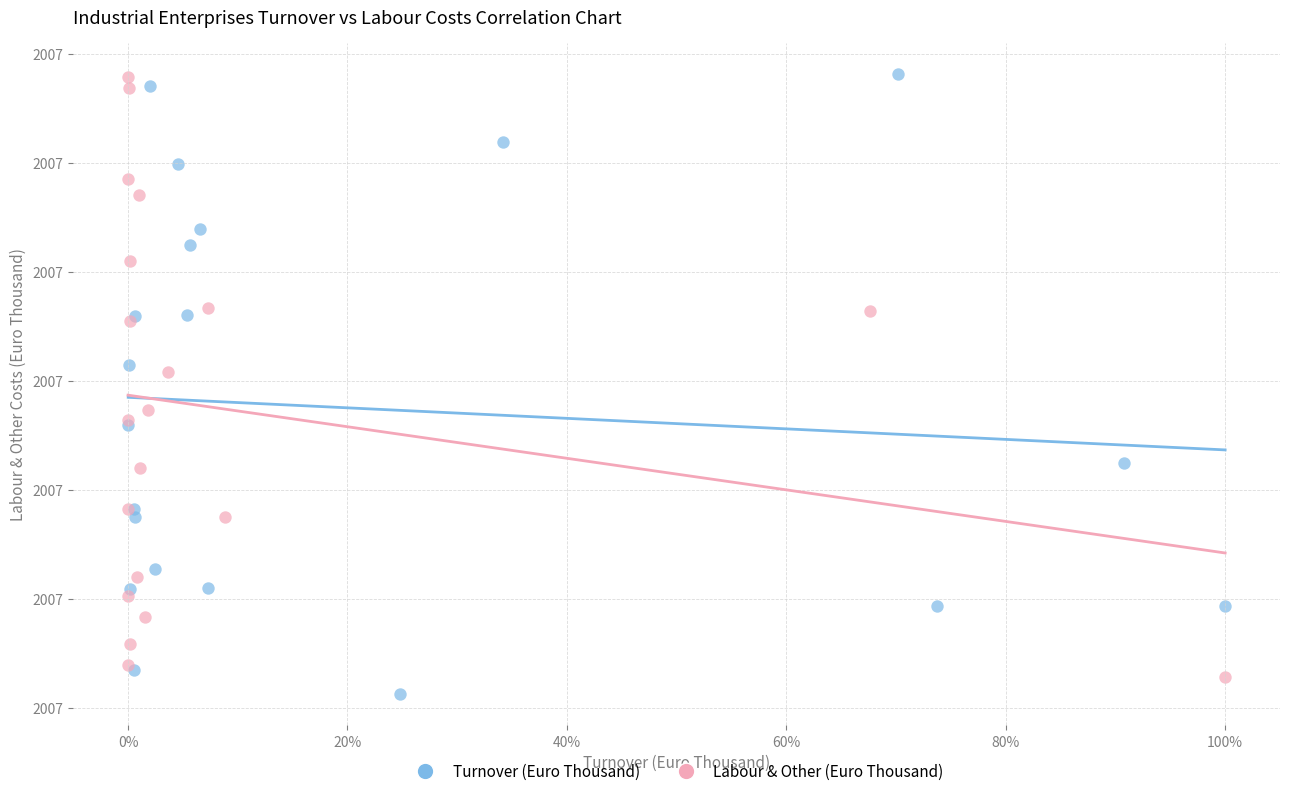

Which series reaches the minimum Y coordinate?

Turnover (Euro Thousand)